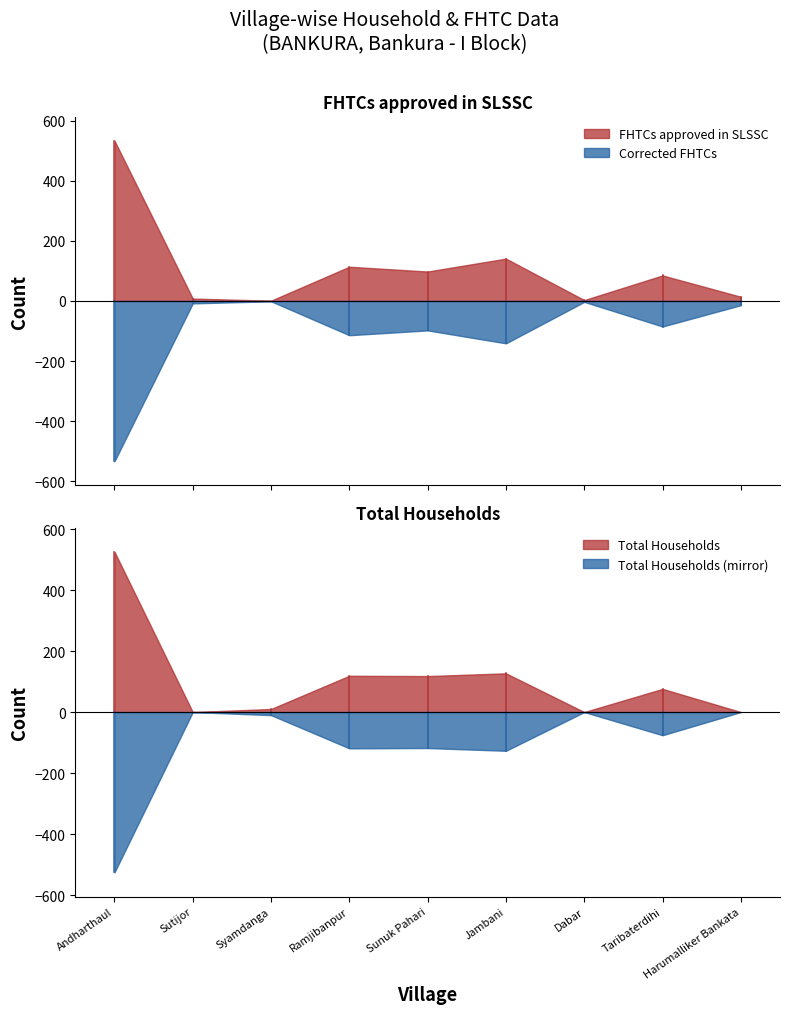

Which category has the highest value across all series?

Andharthaul